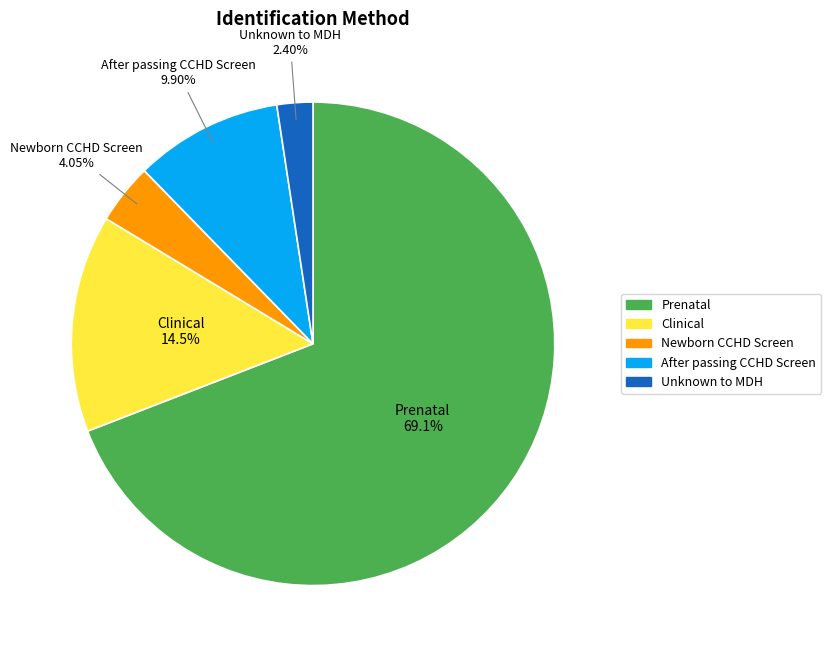

True or false: Clinical accounts for 2% of the total.

False